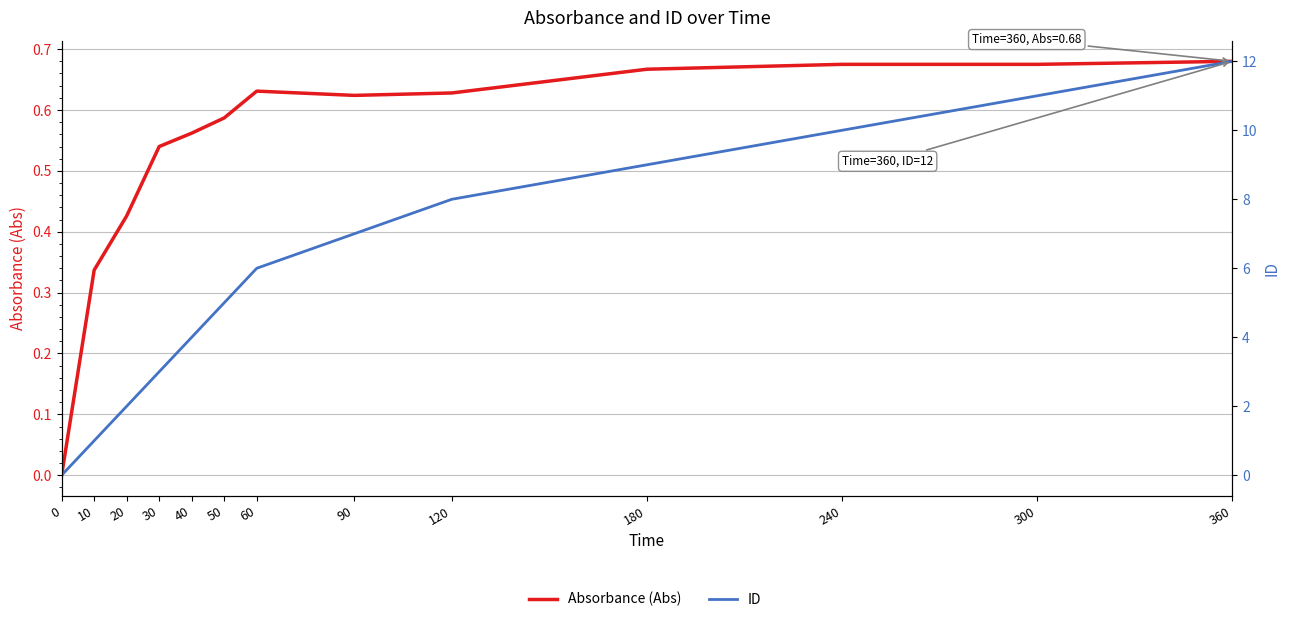

What is the sum of all ID values?

78.0